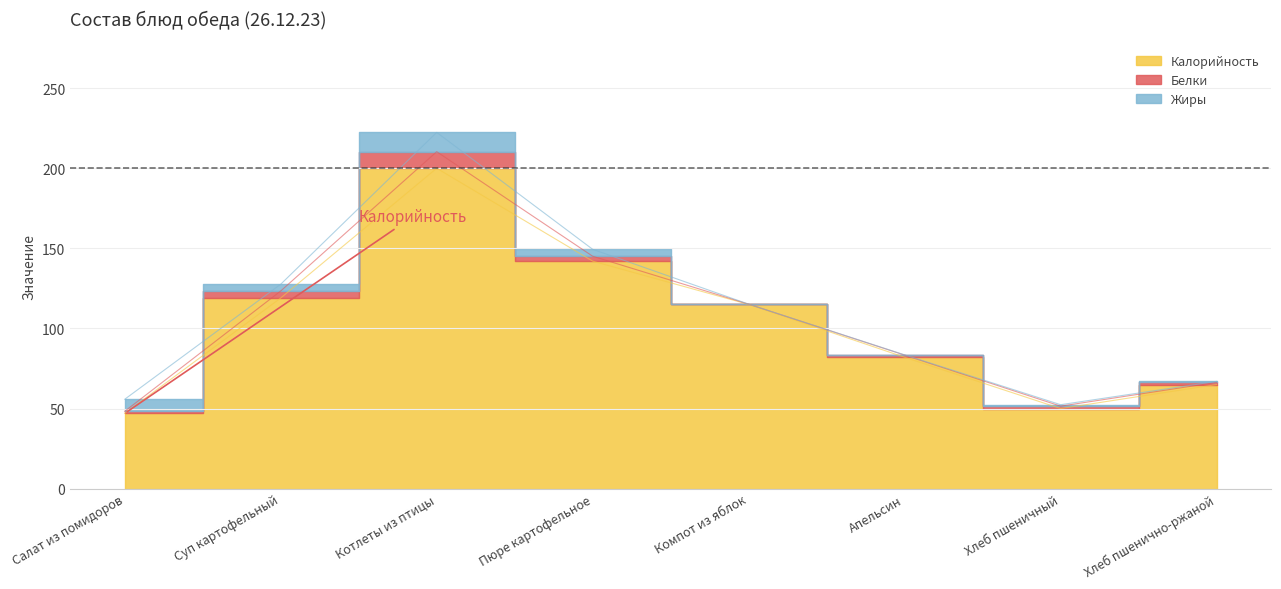

Which has a higher value, Суп картофельный or Салат из помидоров?

Суп картофельный